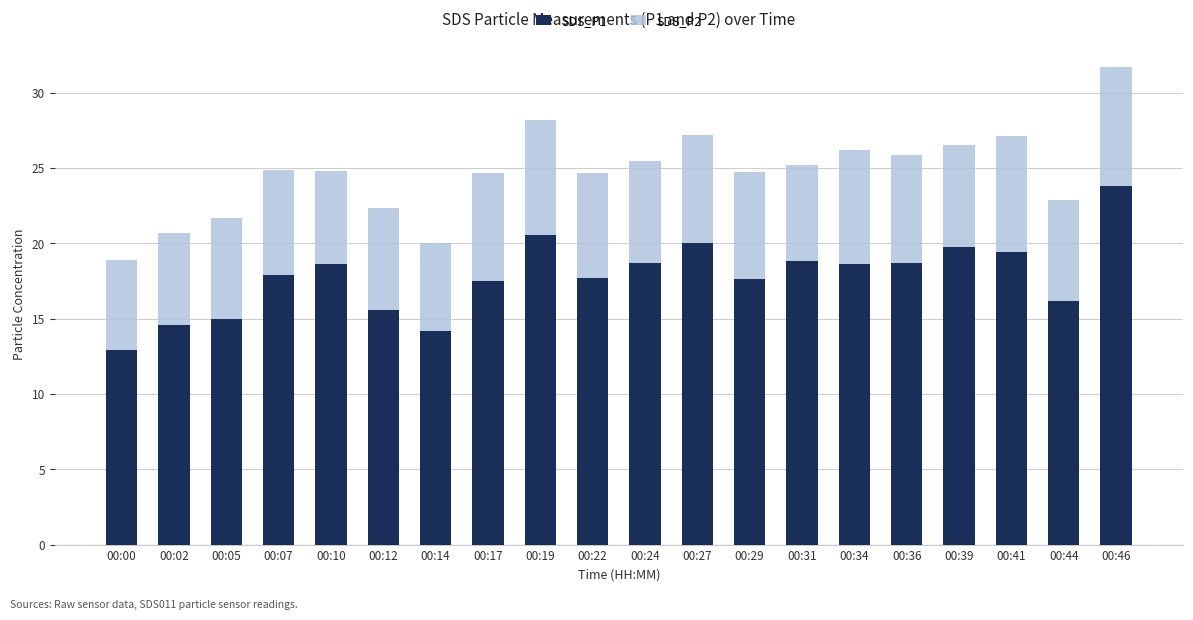

At which label does SDS_P1 reach its peak?

00:46